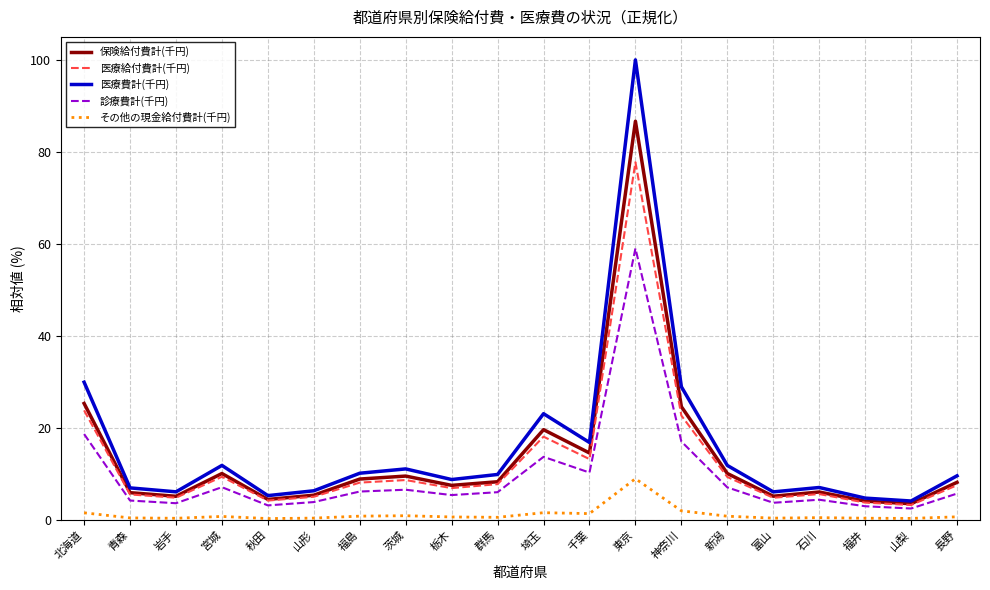

Where is the first local maximum for 診療費計(千円)?

宮城